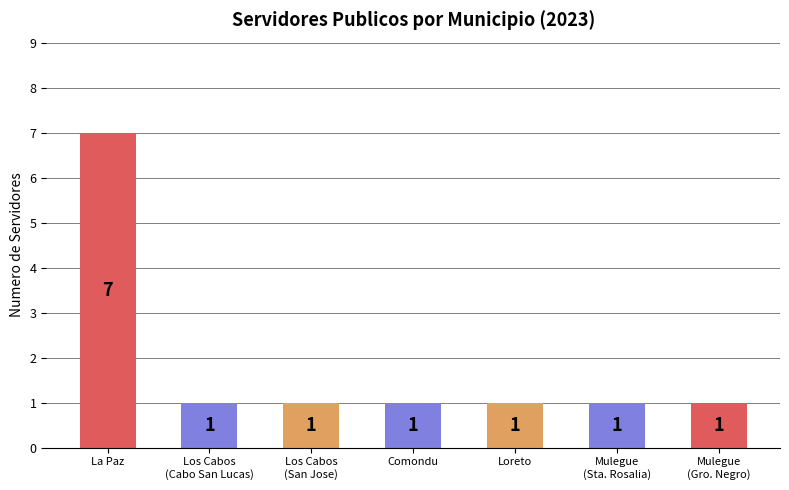

What is the ratio of the value at La Paz to the value at Los Cabos
(San Jose)?

7.0